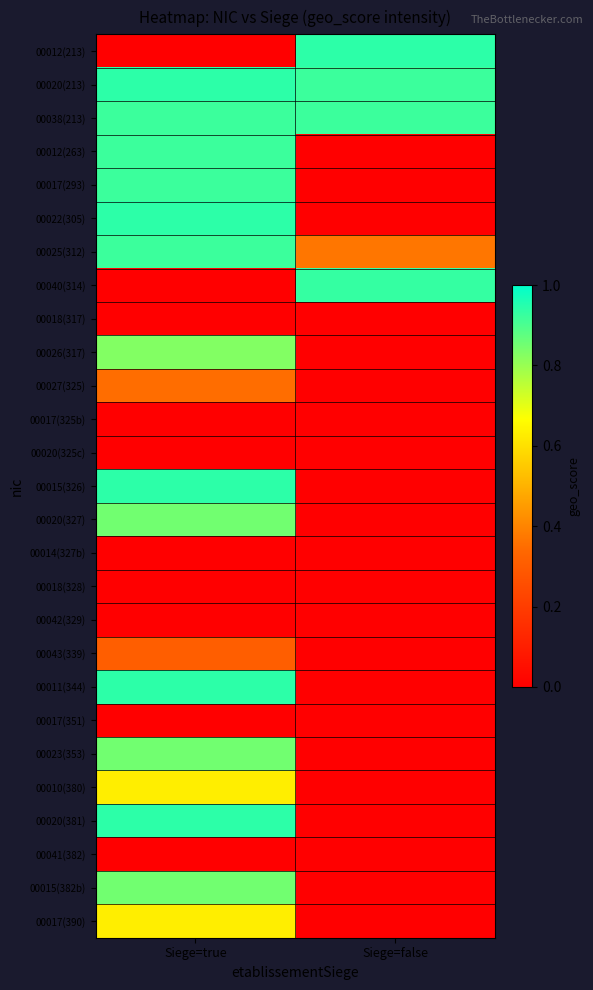

What is the total value across all series at Siege=false?

4.1